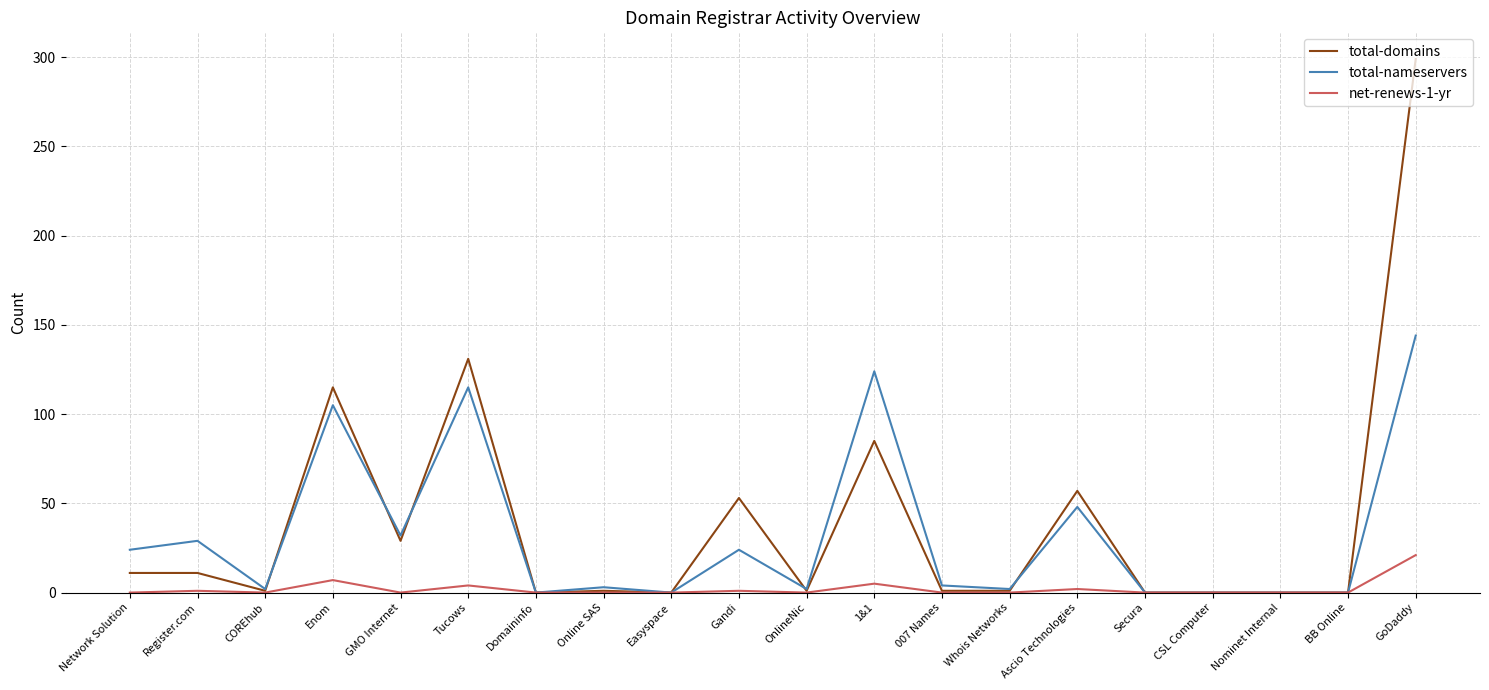

At how many categories does at least one series exceed 122?

3